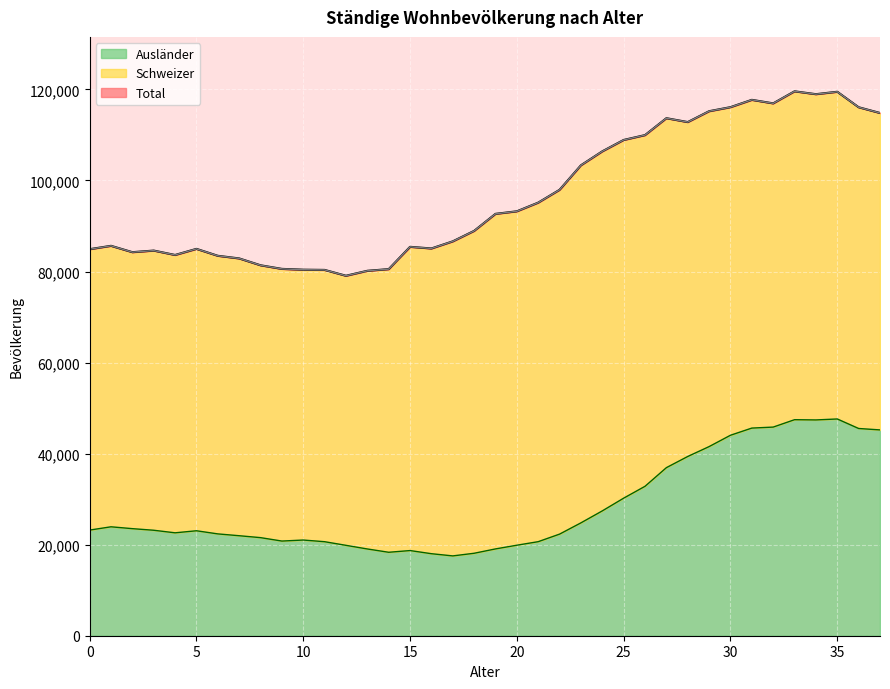

In Total, how many points are higher than both neighbors (excluding endpoints)?

8